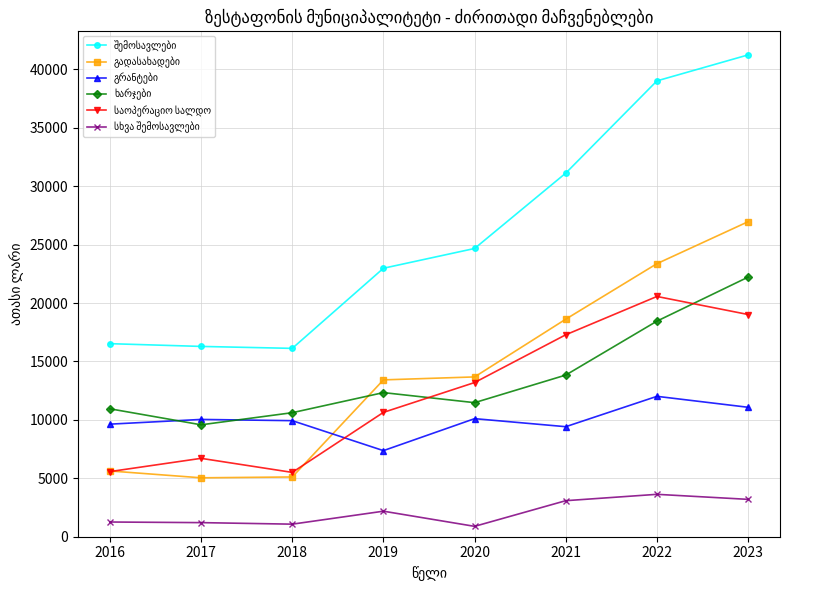

What is the difference between the highest and lowest values at 2018?

15045.2